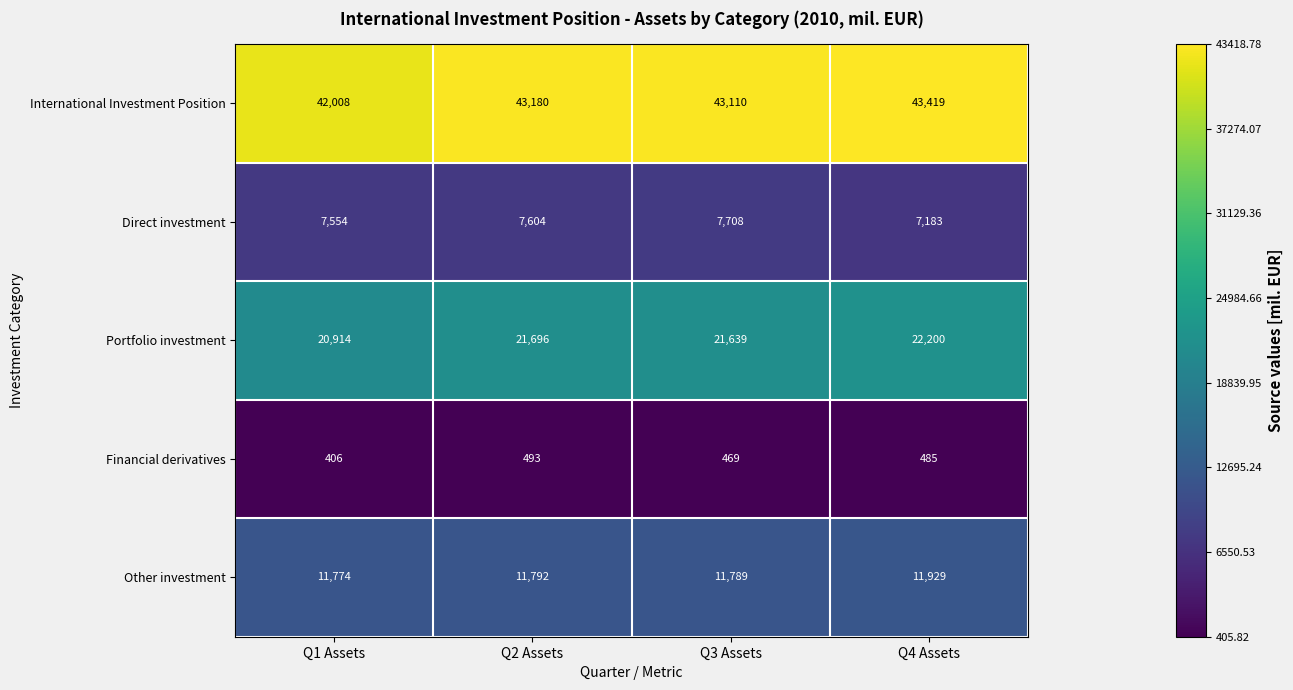

At which category is the sum across all series the highest?

Q4 Assets